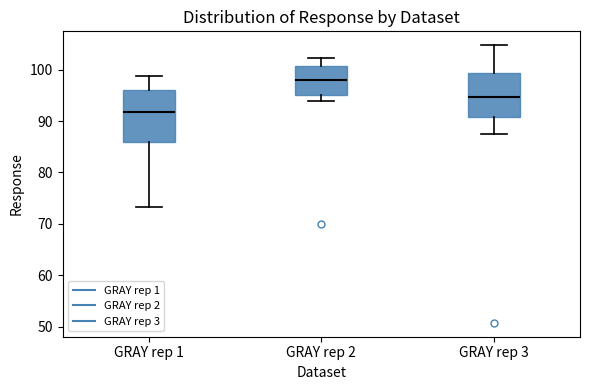

Reading left to right, transcribe this box plot: for each box, give where its median line is, the range the box spans, and where its two whiskers end, as read against the y-axis. The values are not printed on the chart, so give them approximately, as read against the axis.

GRAY rep 1: median 92, box 86 to 96, whiskers 73 to 99
GRAY rep 2: median 98, box 95 to 101, whiskers 94 to 102
GRAY rep 3: median 95, box 91 to 99, whiskers 87 to 105